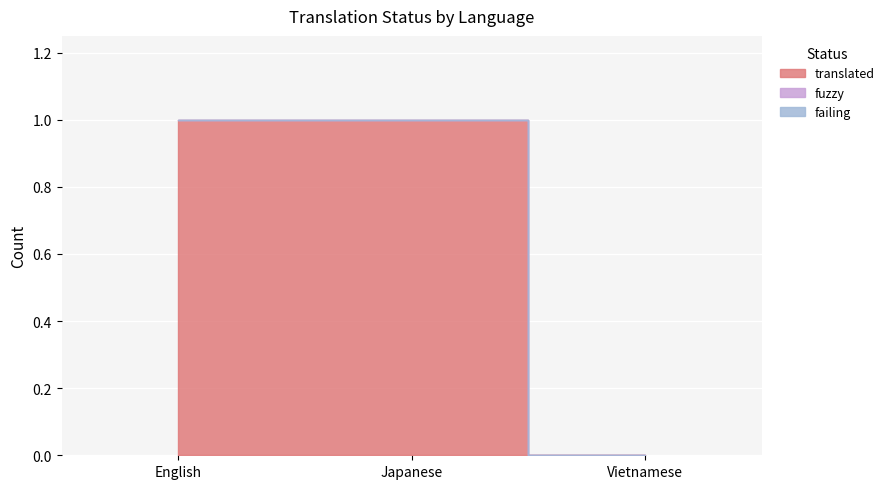

What is the total value across all series at English?

1